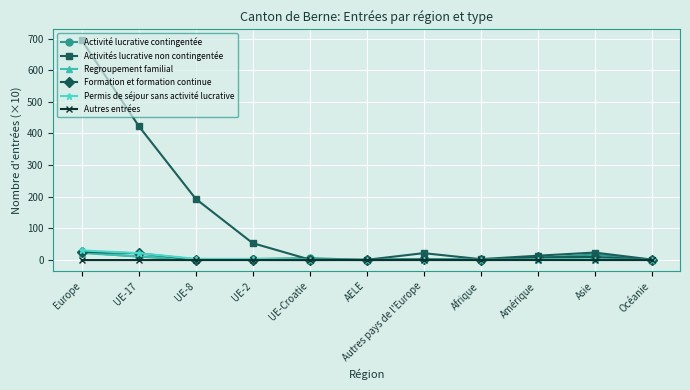

What is the sum of all Regroupement familial values?

56.5